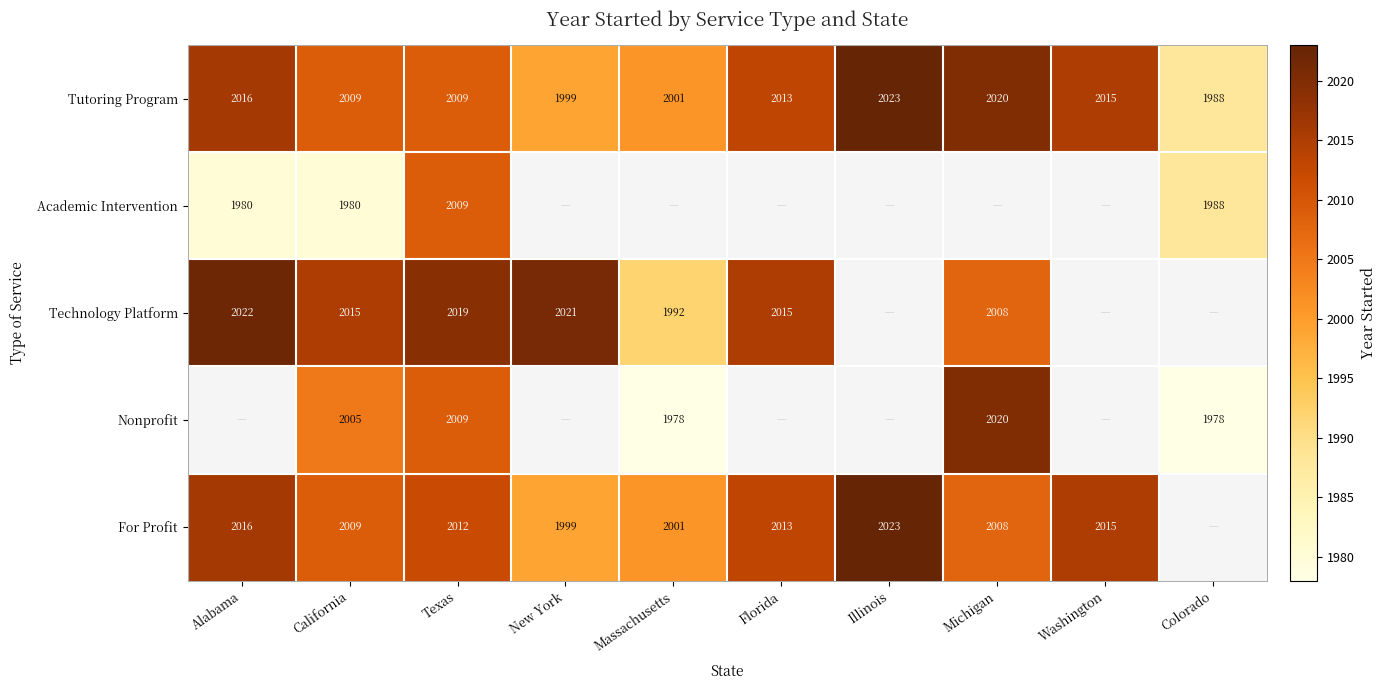

What is the total value across all series at Texas?

10058